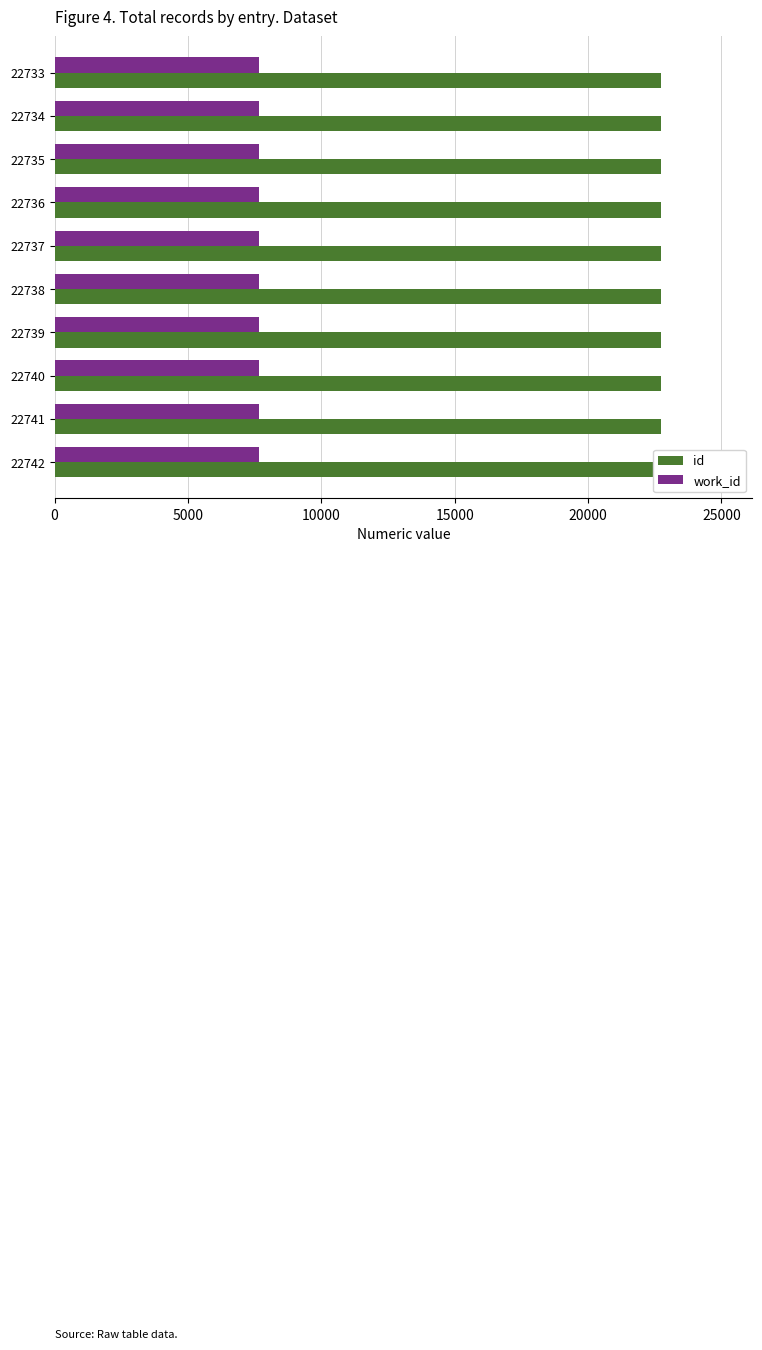

How many categories are shown in the chart?

10